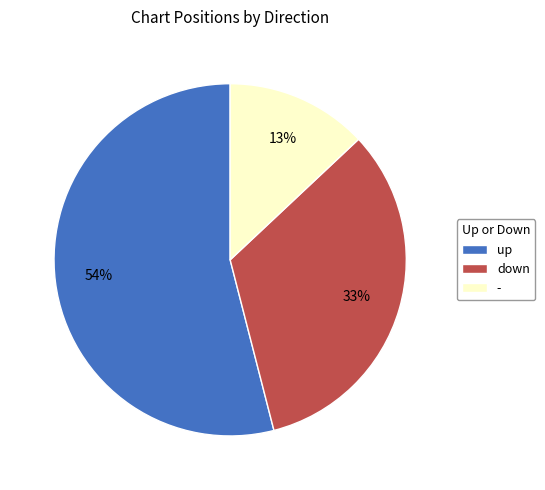

Which category has the smallest portion of the pie?

-